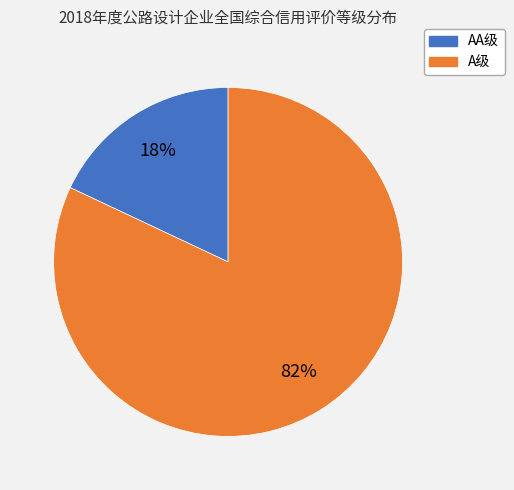

To the nearest percent, what is the average slice percentage?

50%